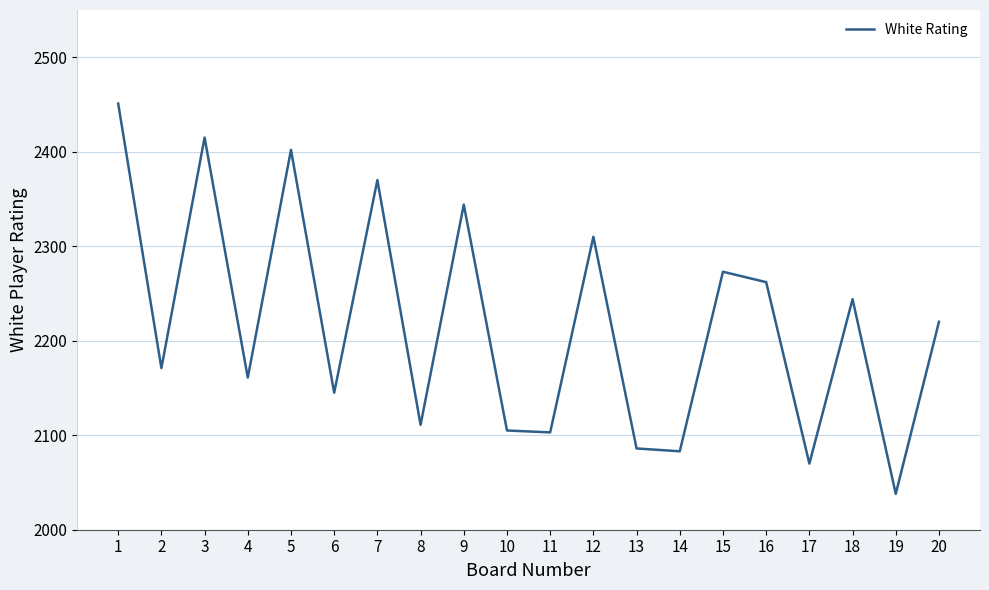

What is the difference between the maximum and minimum values?

413